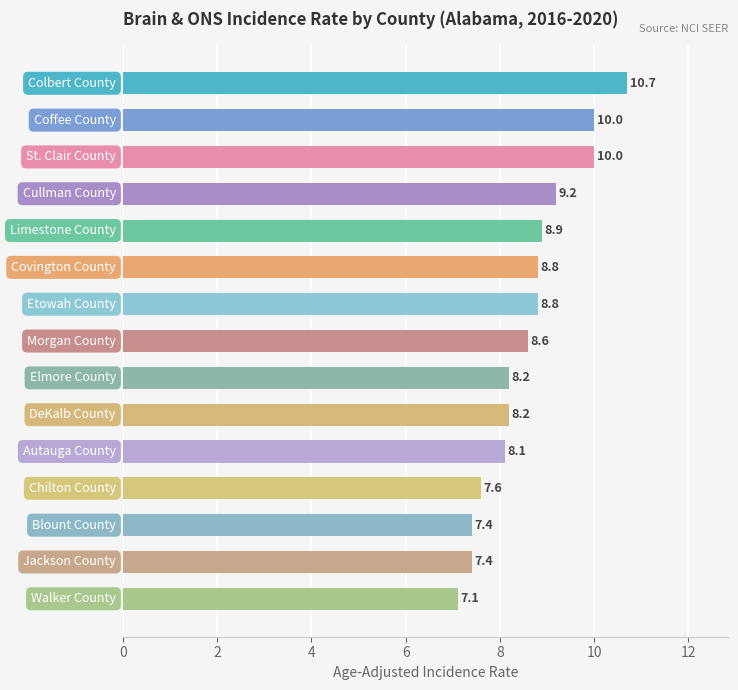

What is the difference between the maximum and second lowest values?

3.3